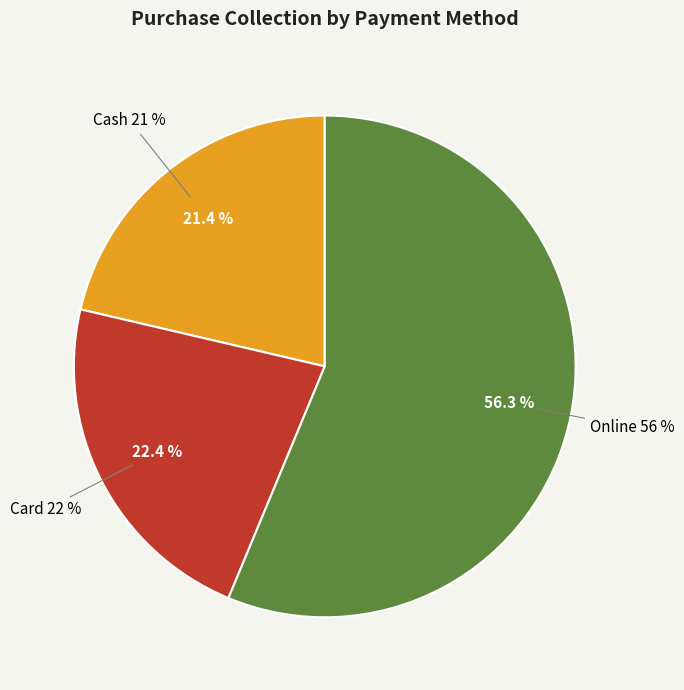

To the nearest percent, what portion does Online represent?

56%